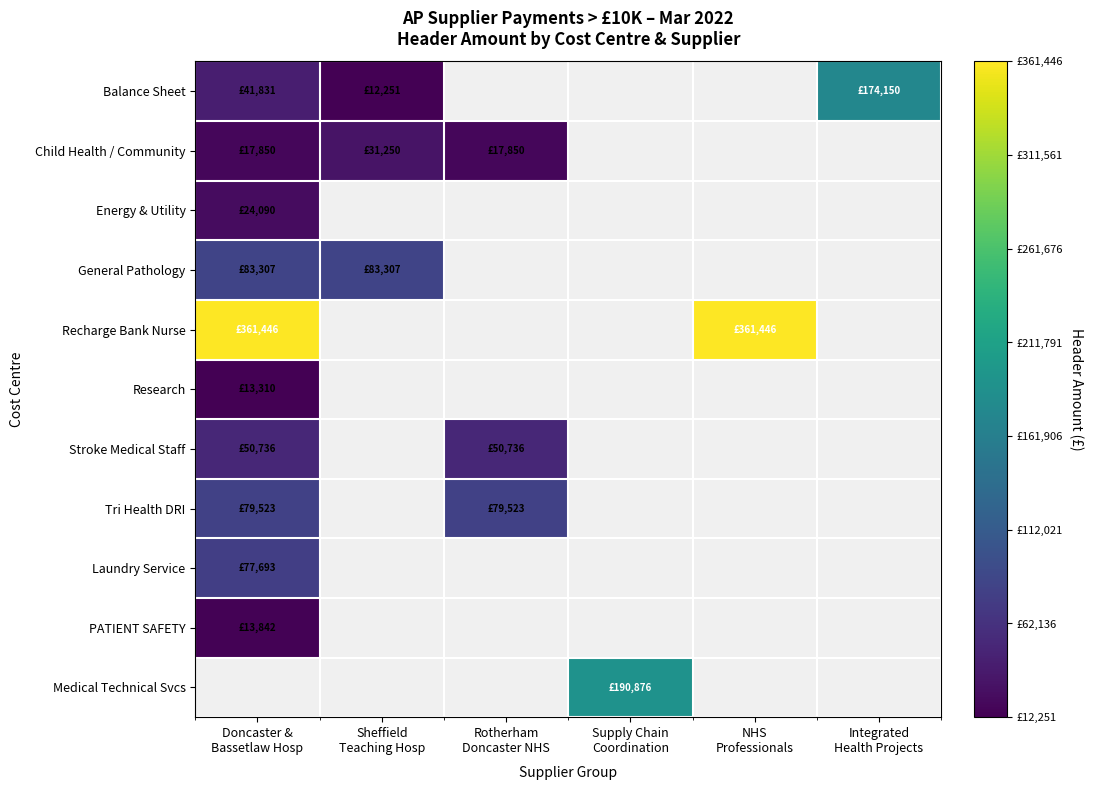

The value of Medical Technical Svcs at Supply Chain Coordination is 112471.9. True or false?

False